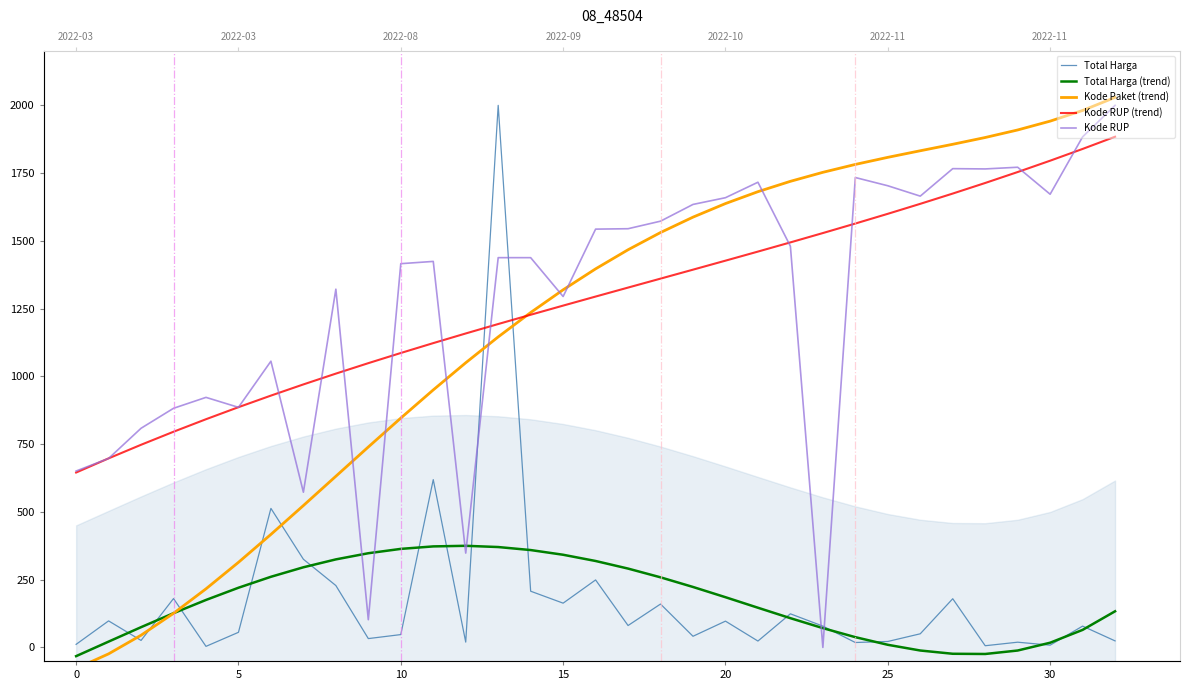

In Total Harga (trend), how many points are lower than both neighbors (excluding endpoints)?

1